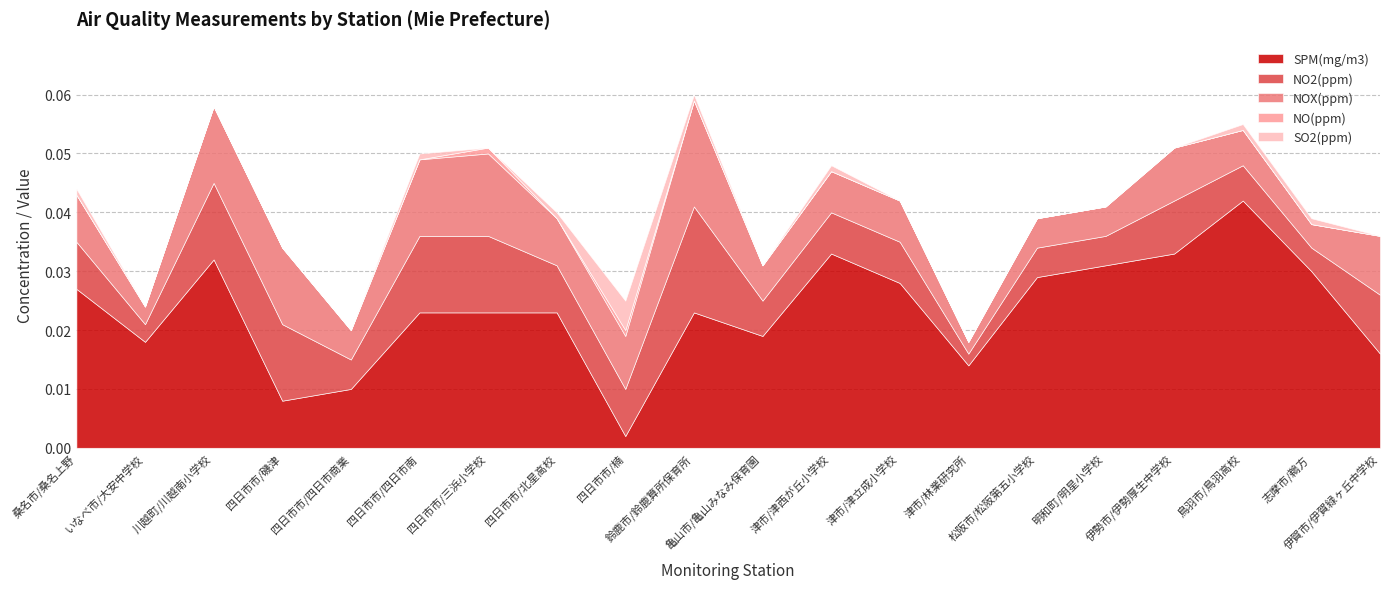

True or false: NOX(ppm) has more than 1 points higher than both neighbors.

True